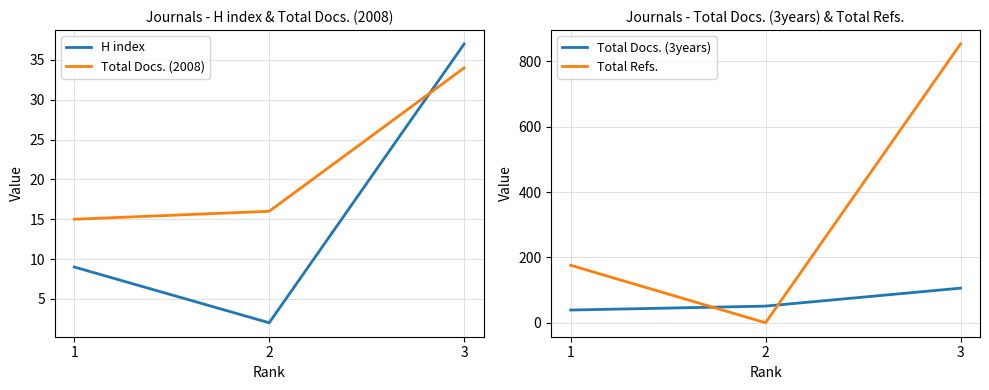

What is the difference between the maximum and minimum values in the Total Refs. series?

853